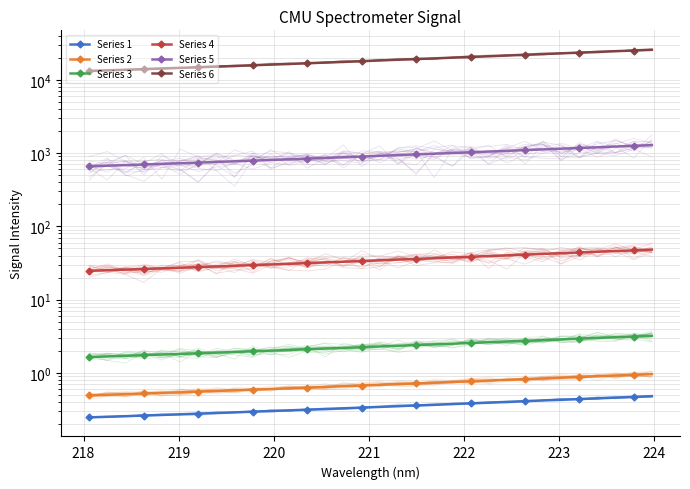

True or false: Series 1 and Series 5 cross at least once.

False